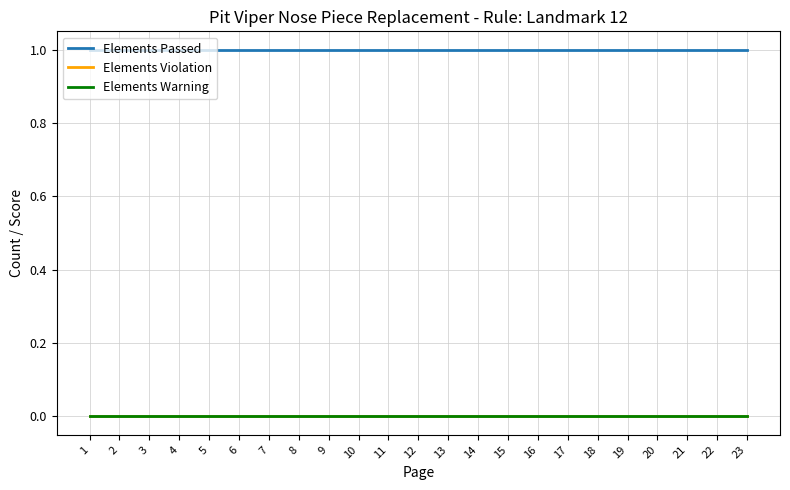

List the series in order of their peak value, lowest first.

Elements Violation, Elements Warning, Elements Passed